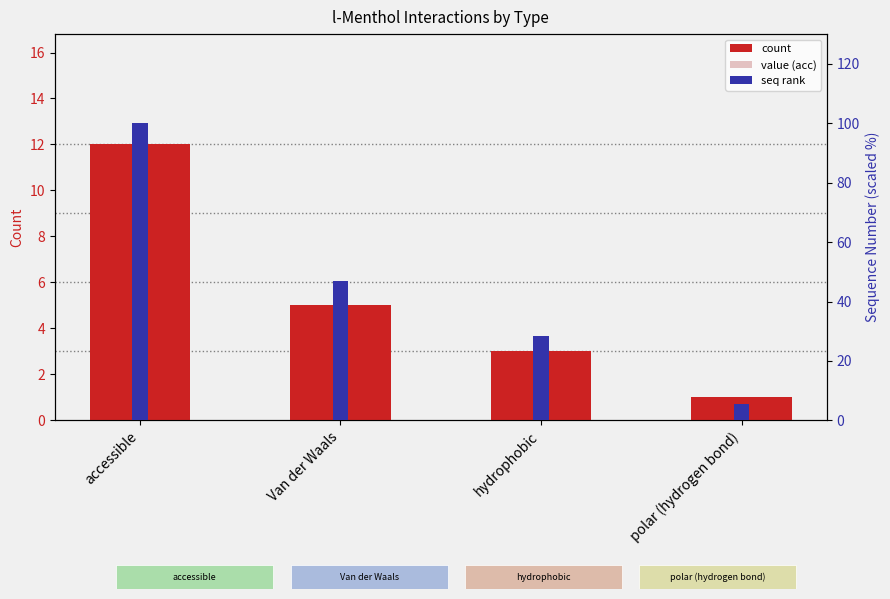

The count series shows 1.5 at hydrophobic. True or false?

False